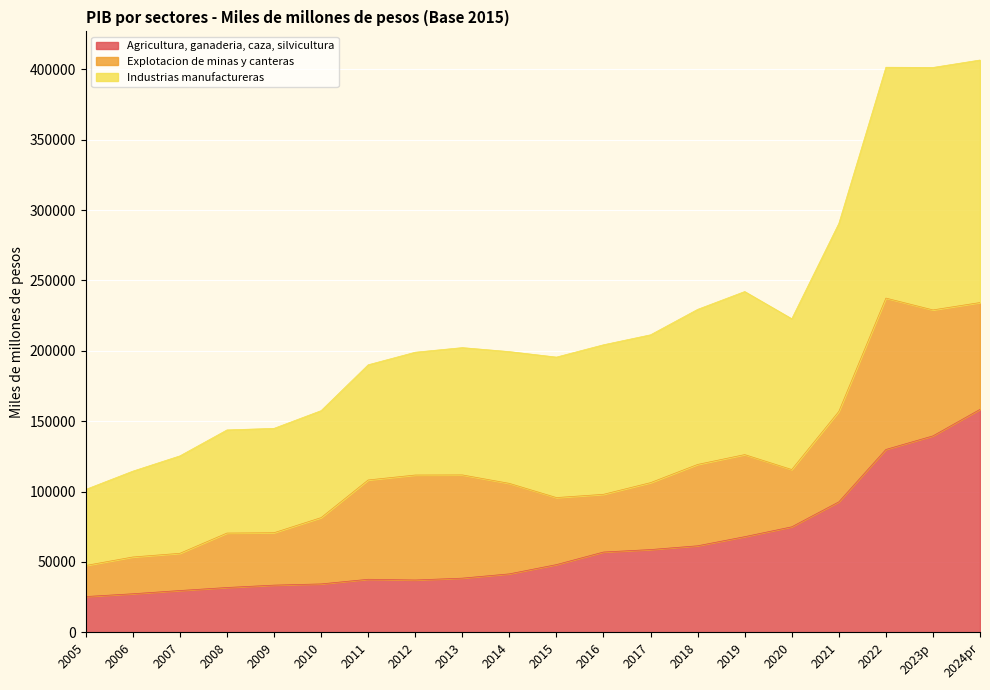

True or false: Industrias manufactureras and Agricultura, ganaderia, caza, silvicultura cross at least once.

False